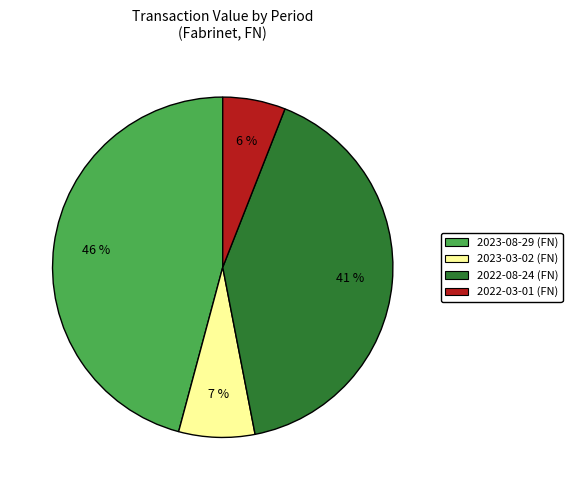

Which category has the smallest portion of the pie?

2022-03-01 (FN)